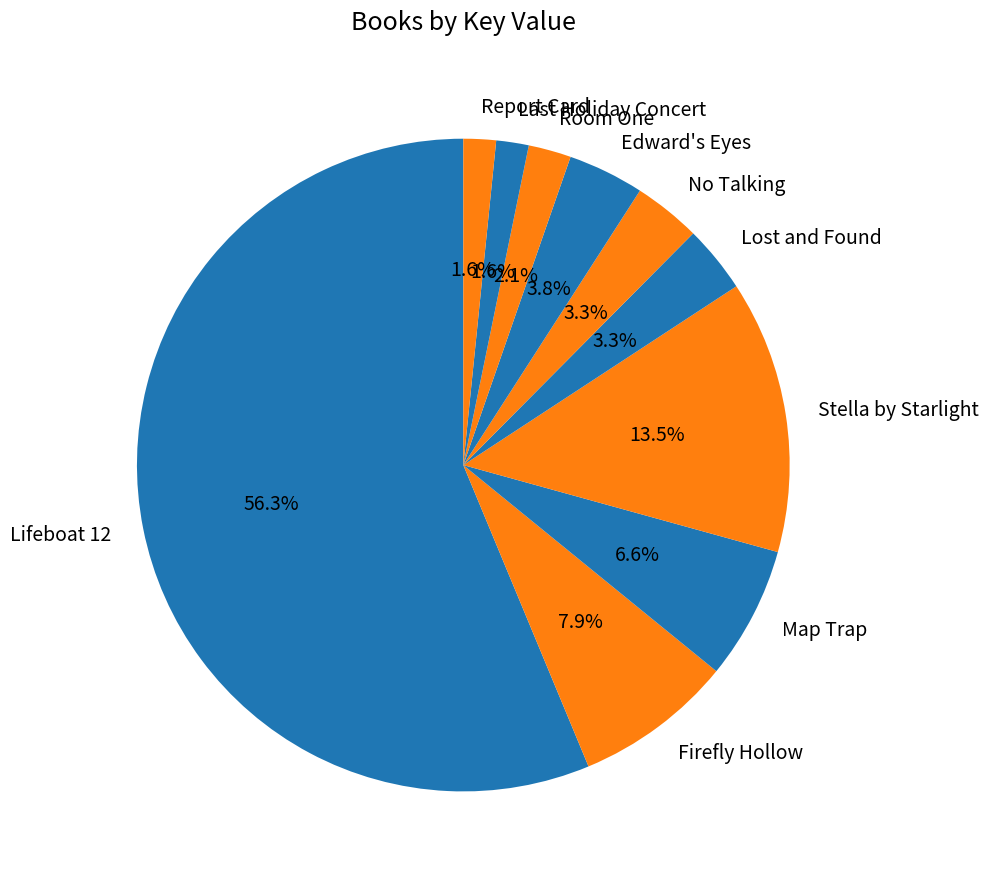

The Firefly Hollow slice represents 8% of the pie. True or false?

True